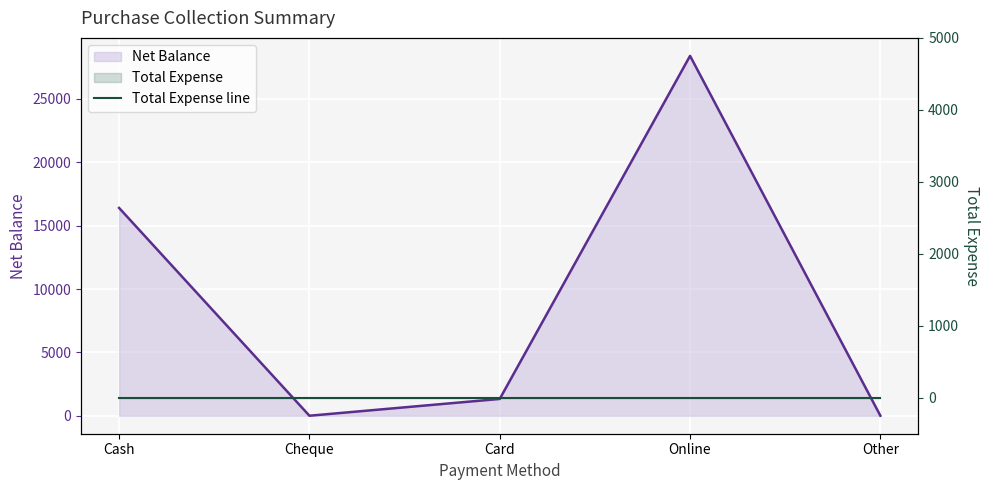

What is the average value?

9225